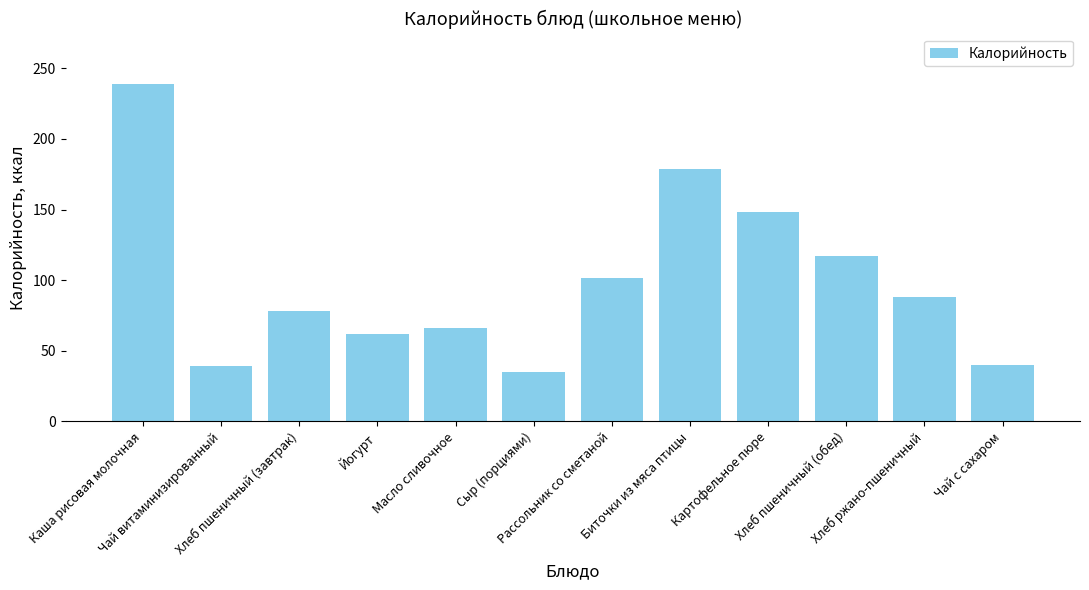

Where is the data nearest to the value 136?

Картофельное пюре